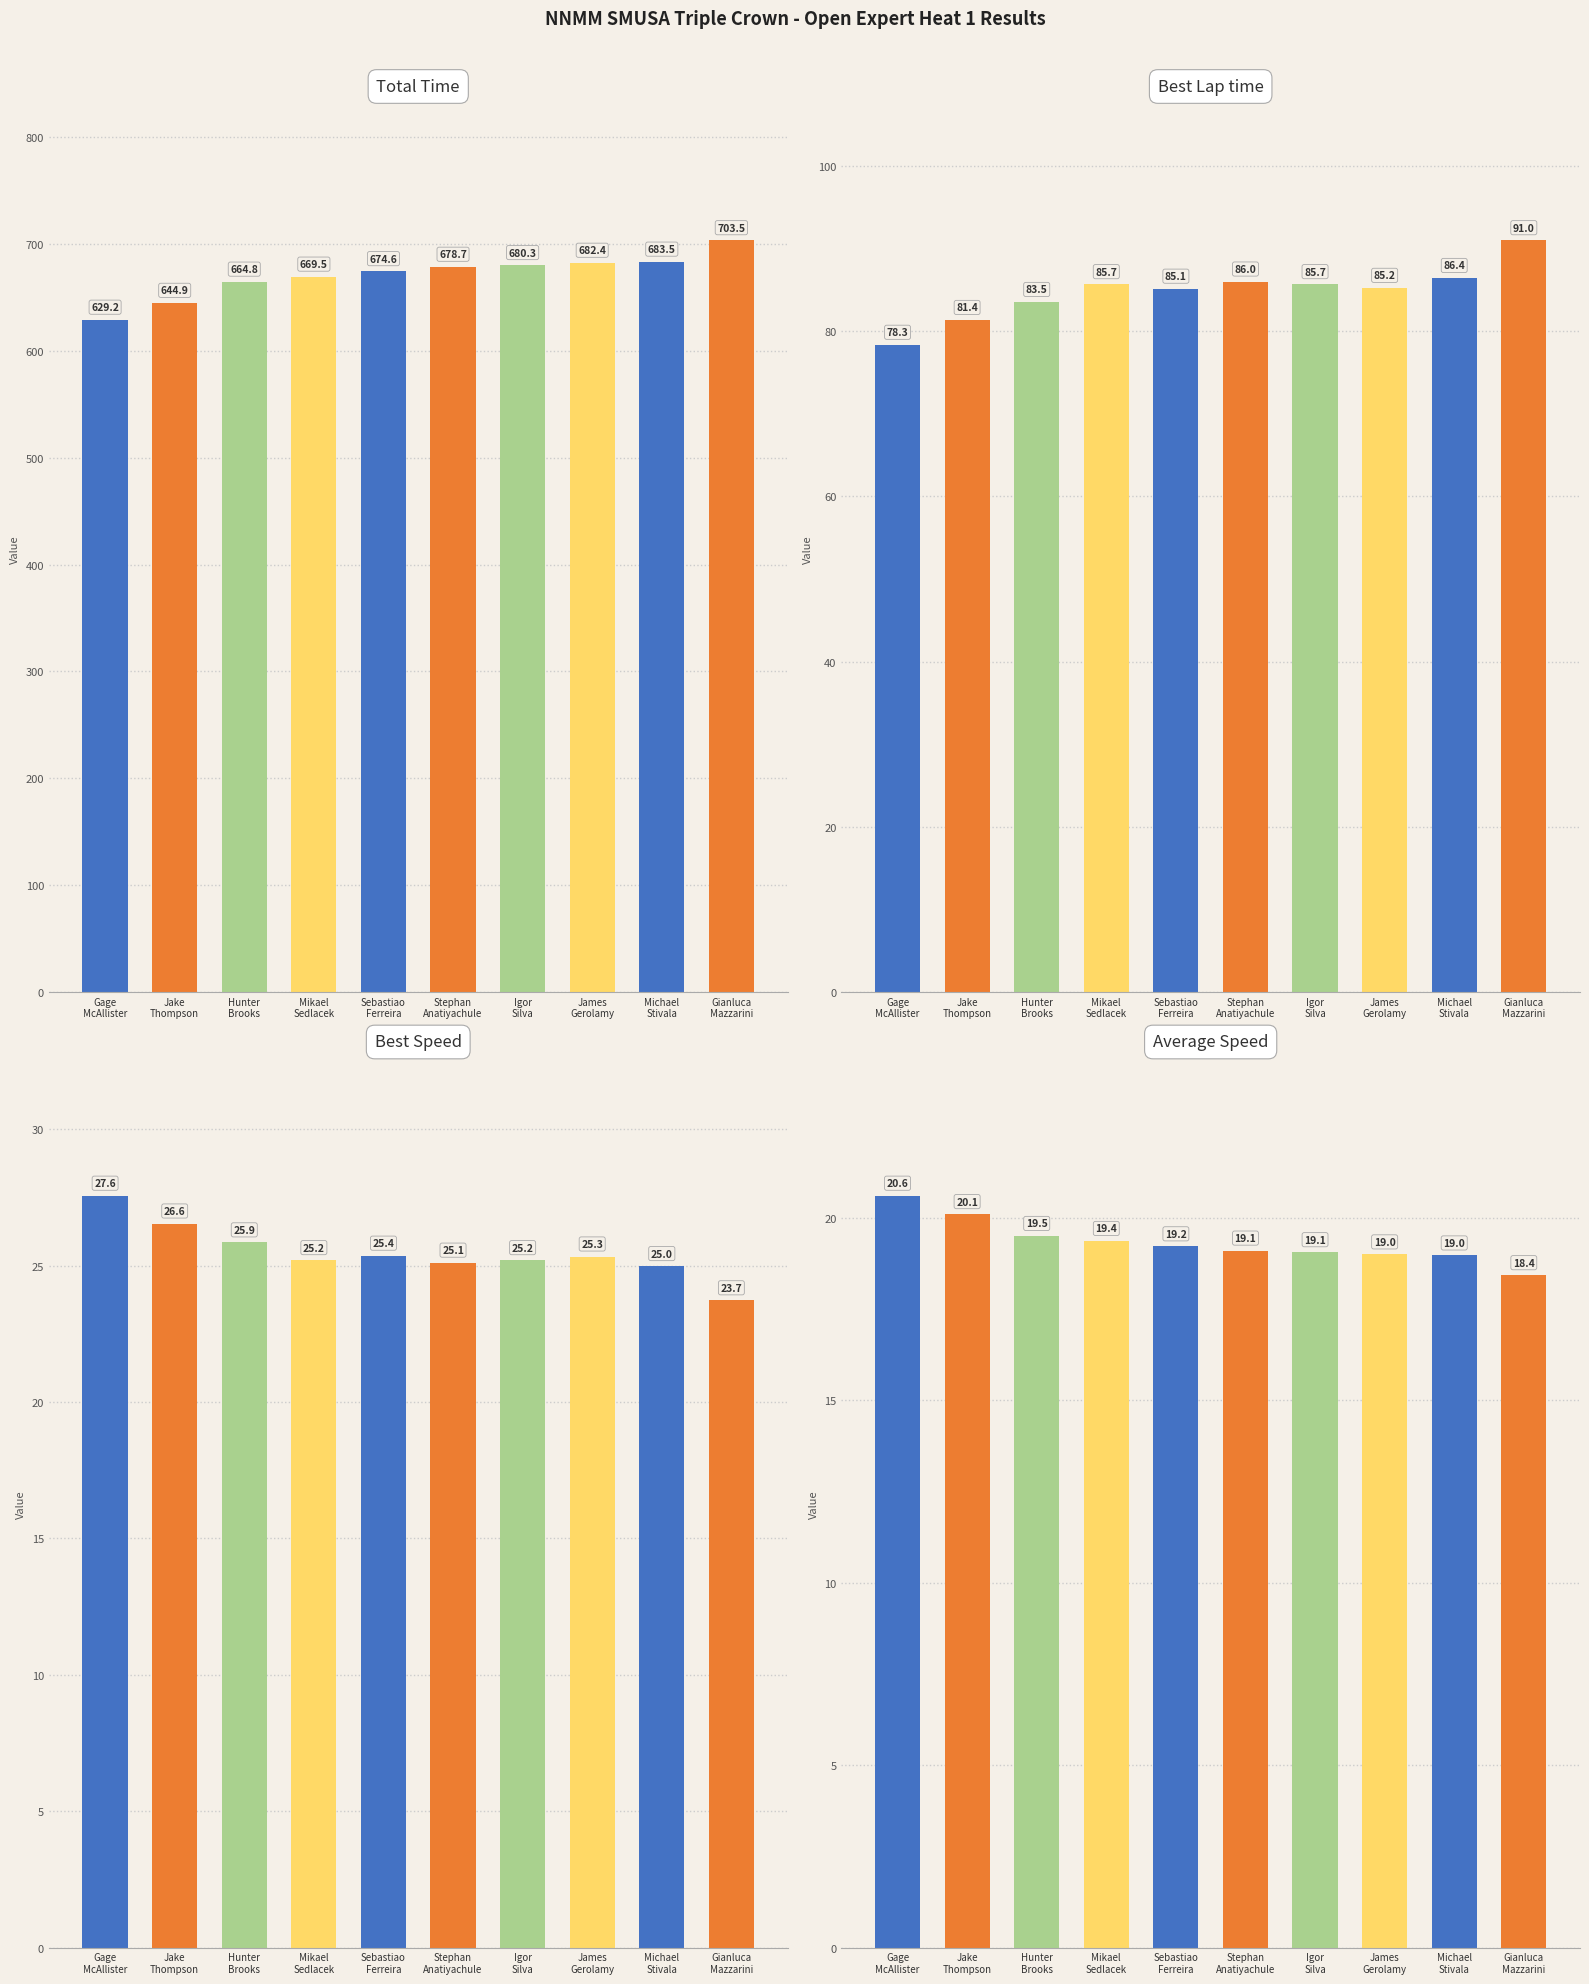

At which label does Best Speed first exceed 25?

Gage
McAllister